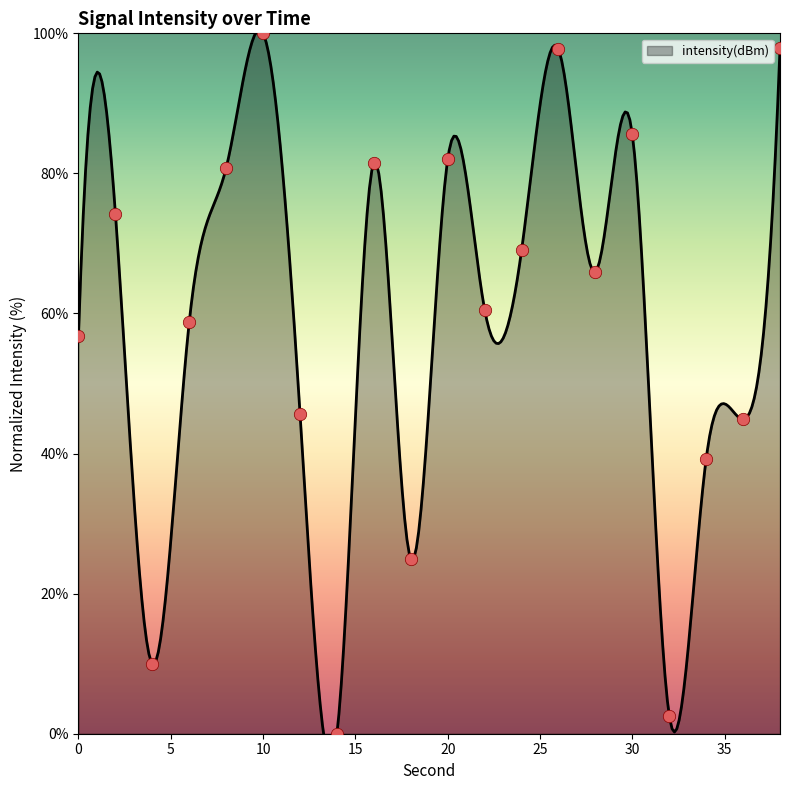

Between 18 and 24, which is larger?

24